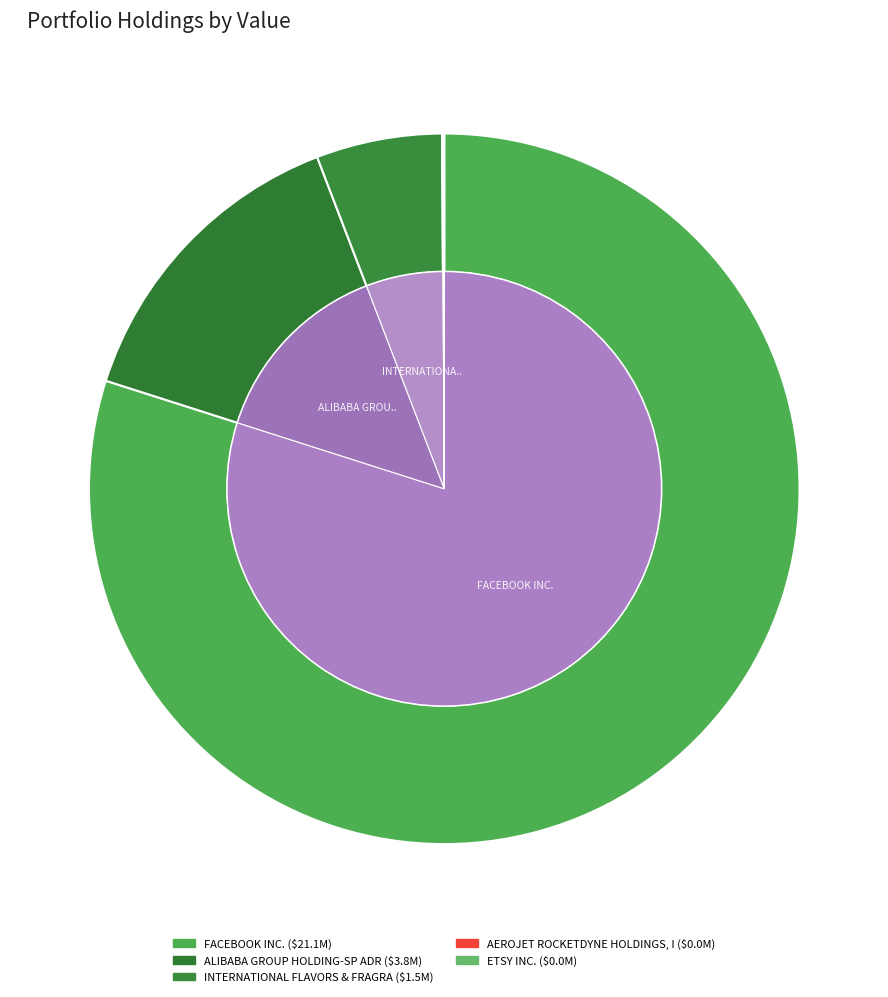

How much of the chart is everything except ALIBABA GROUP HOLDING-SP ADR?

85.7%